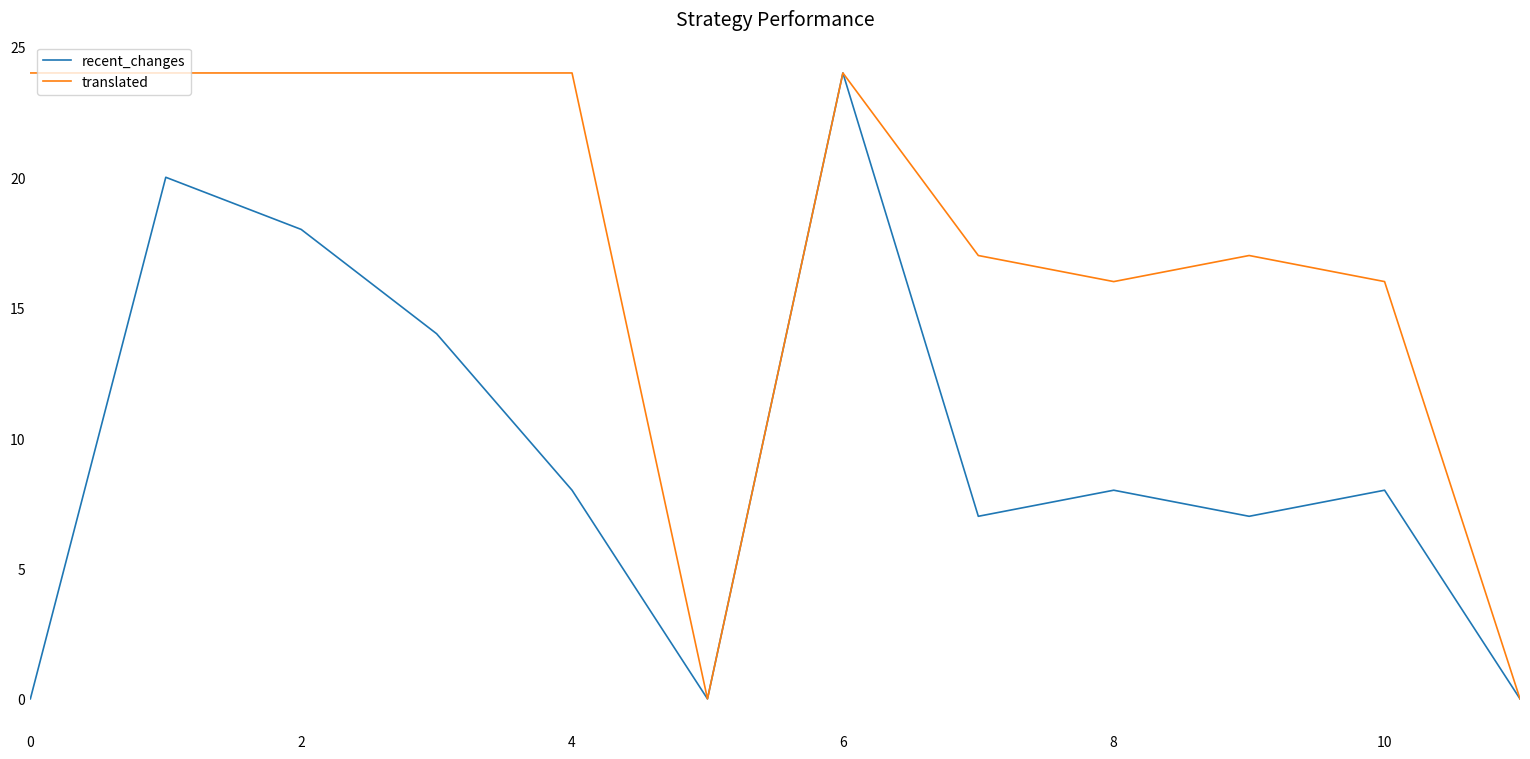

Reading right to left, what are all the values shown in this chart?

recent_changes: 0	8	7	8	7	24	0	8	14	18	20	0
translated: 0	16	17	16	17	24	0	24	24	24	24	24